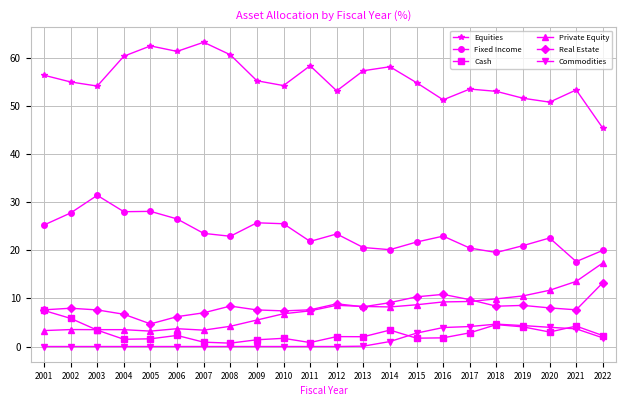

What is the greatest value displayed?

63.2